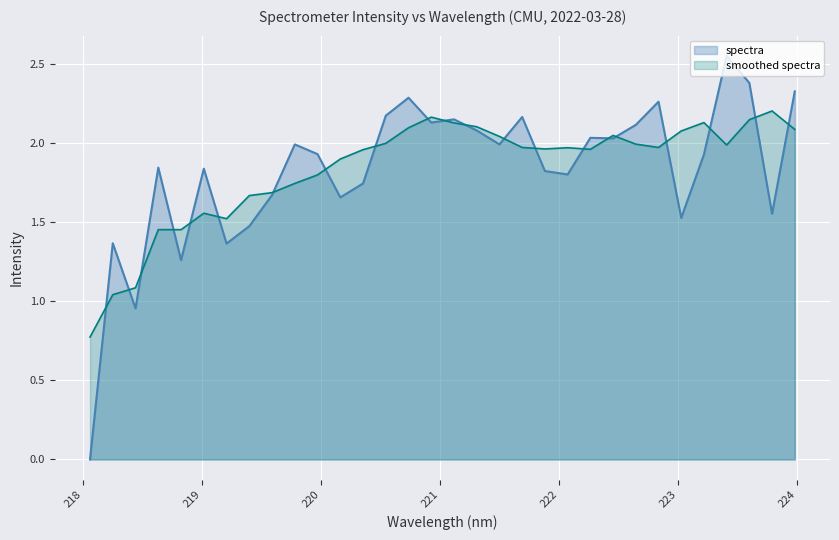

List the labels in order of value, largest first.

223.408, 223.5987, 223.9802, 220.7354, 222.8355, 220.5444, 221.6902, 221.1174, 220.9264, 222.6447, 221.3083, 222.263, 222.4538, 219.7801, 221.4993, 219.9712, 223.2172, 218.6332, 219.0156, 221.8812, 222.0721, 220.3533, 219.589, 220.1623, 223.7895, 223.0264, 219.3979, 218.2508, 219.2067, 218.8244, 218.442, 218.0596